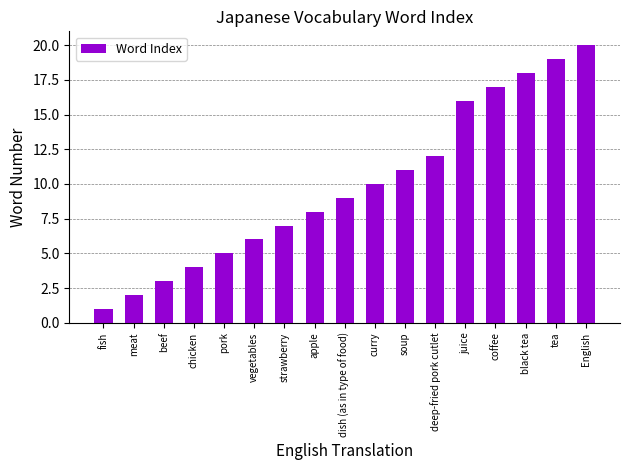

What is the difference between the values at curry and beef?

7